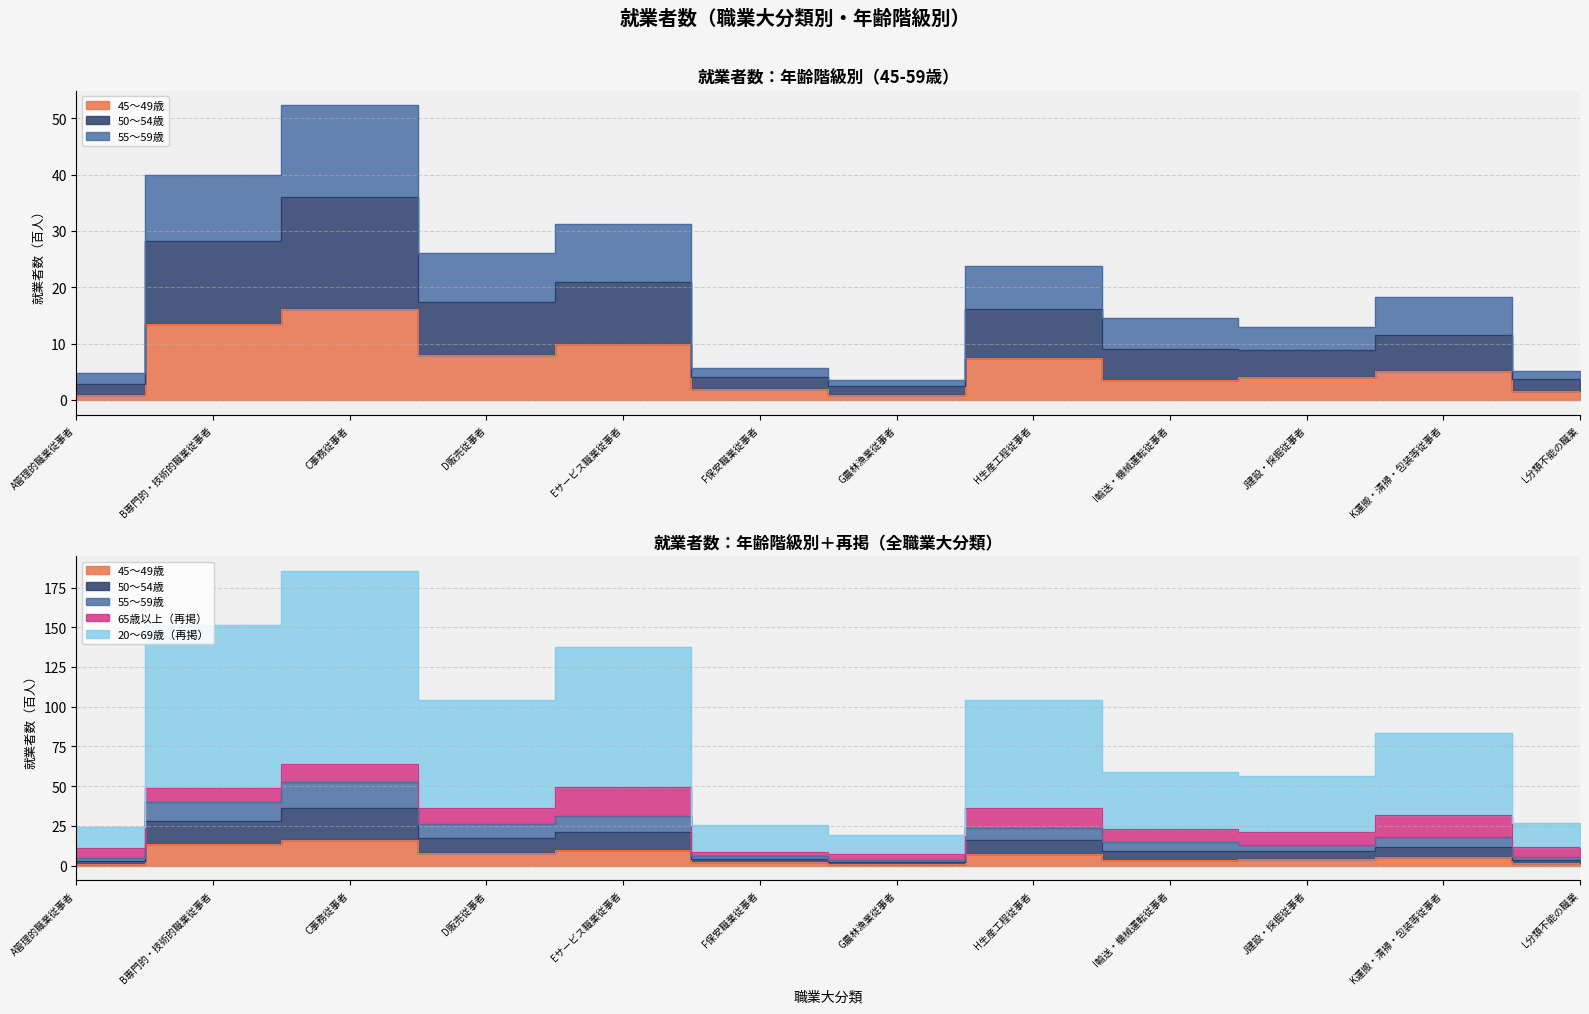

At which label does 20～69歳（再掲） first exceed 83?

B専門的・技術的職業従事者